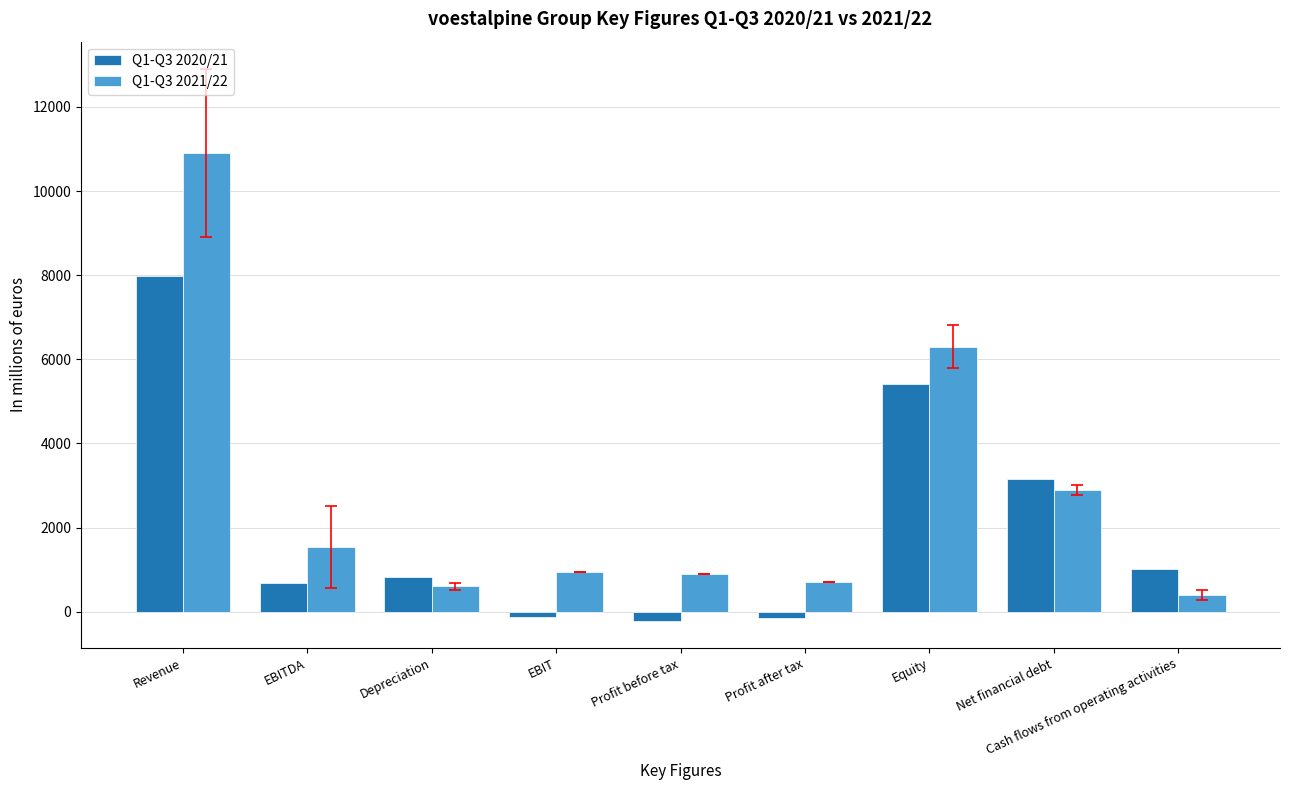

What is the spread (max minus min) of values at Profit before tax?

1103.2